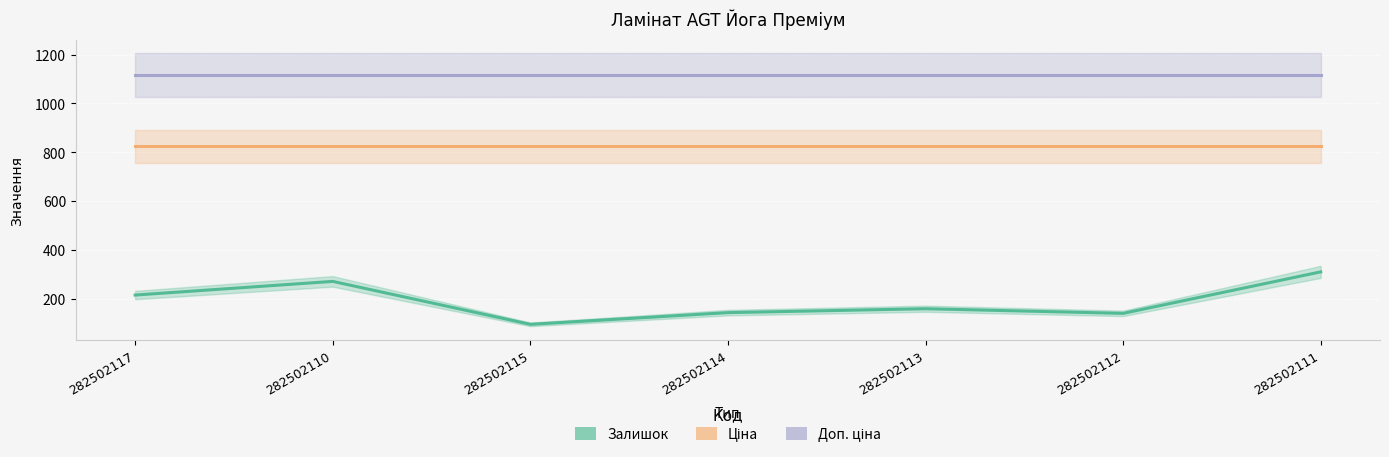

Rank the categories by Ціна value from lowest to highest.

282502117, 282502110, 282502115, 282502114, 282502113, 282502112, 282502111